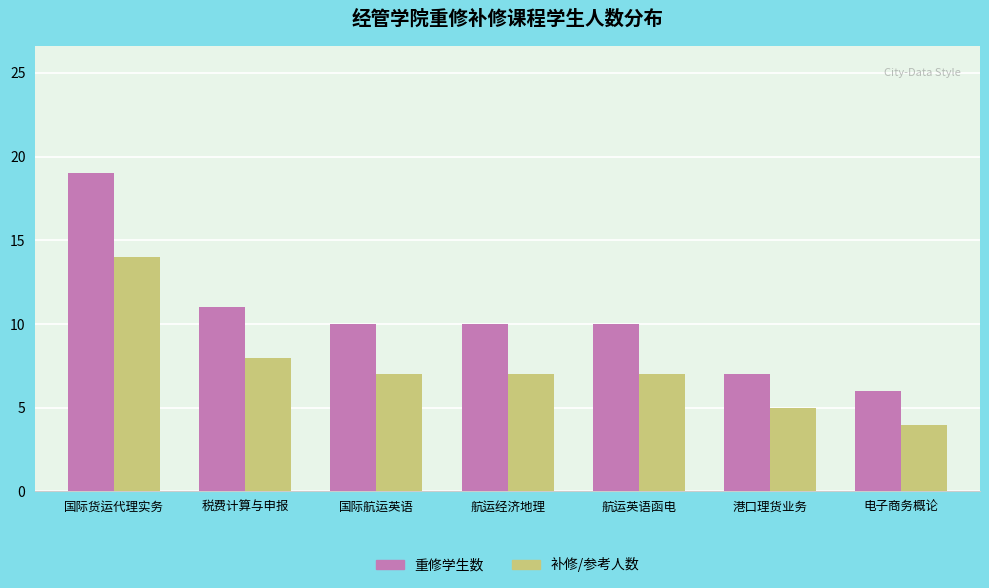

At which category is the sum across all series the highest?

国际货运代理实务